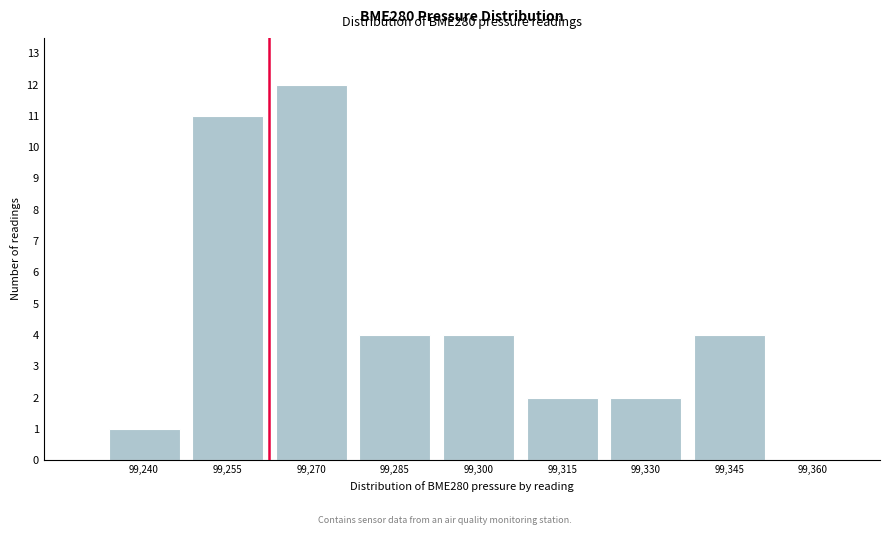

Reading right to left, what are all the values shown in this chart?

99,360=0	99,345=4	99,330=2	99,315=2	99,300=4	99,285=4	99,270=12	99,255=11	99,240=1